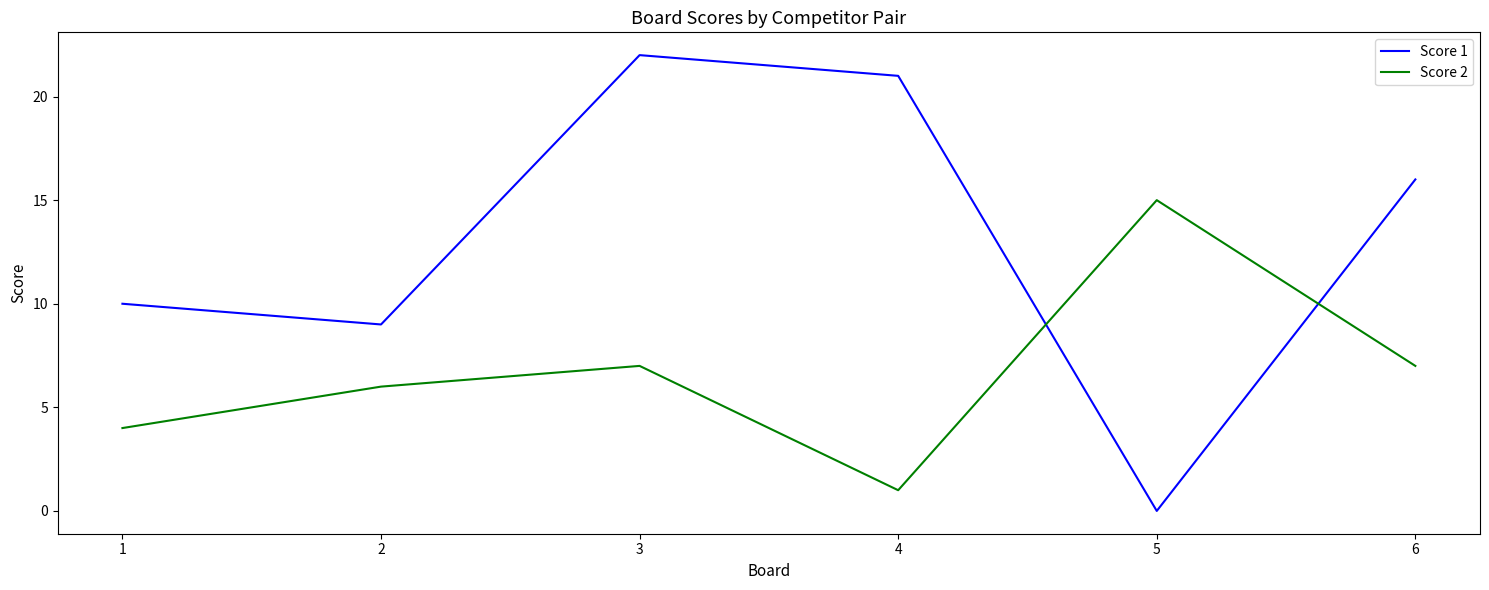

Reading right to left, what are all the values shown in this chart?

Score 1: 16	0	21	22	9	10
Score 2: 7	15	1	7	6	4